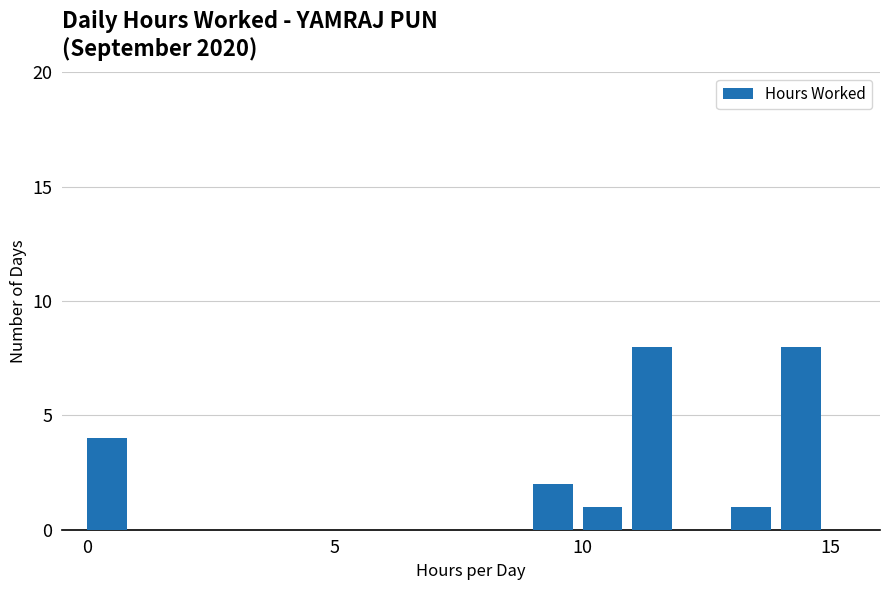

What is the maximum value shown in the chart?

8